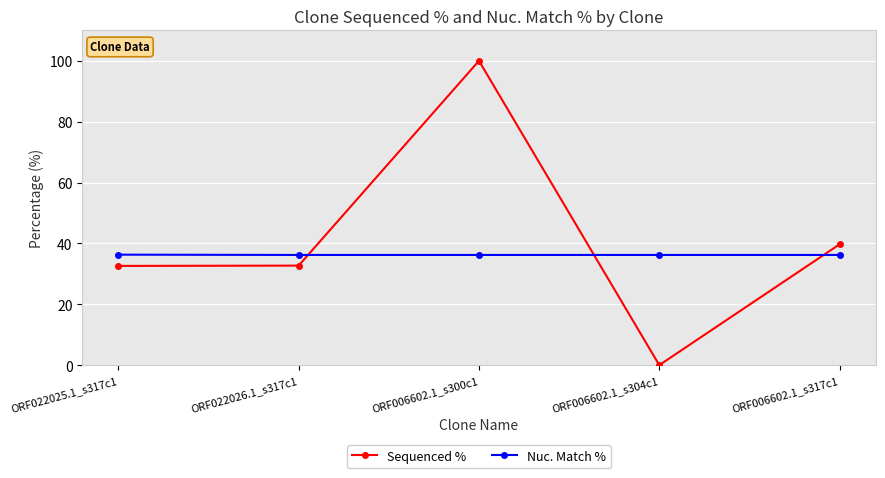

What is the difference between the second highest and second lowest values in the Sequenced % series?

7.1